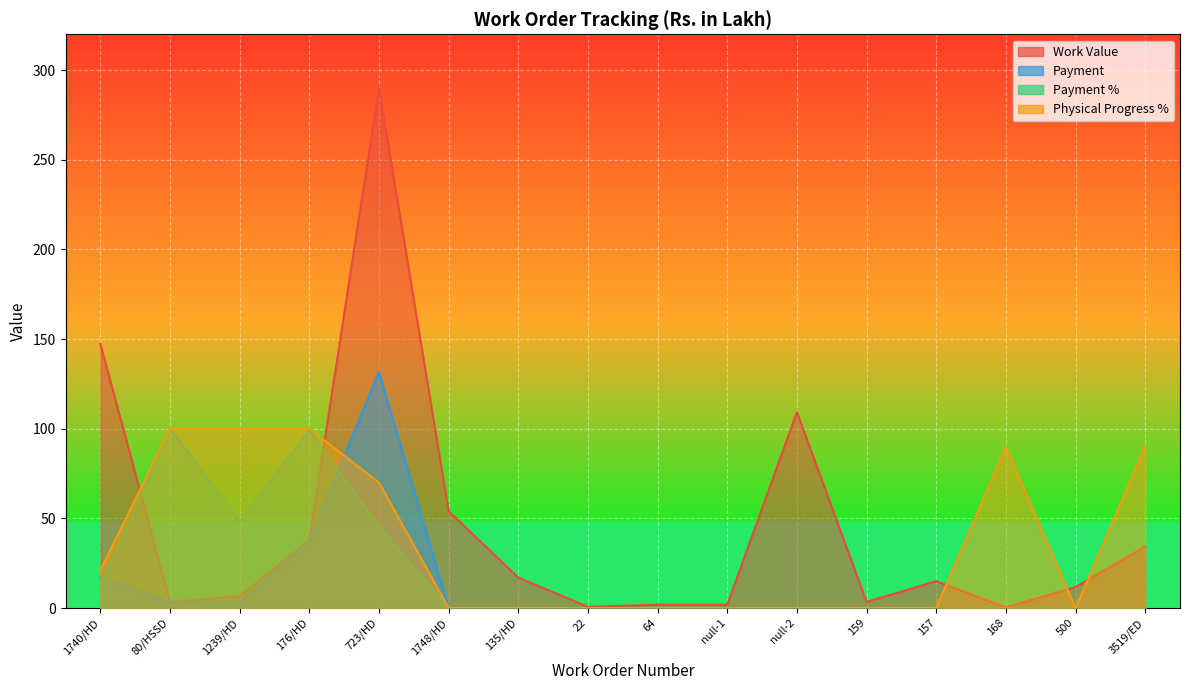

How many data points in Physical Progress % are above 0?

7